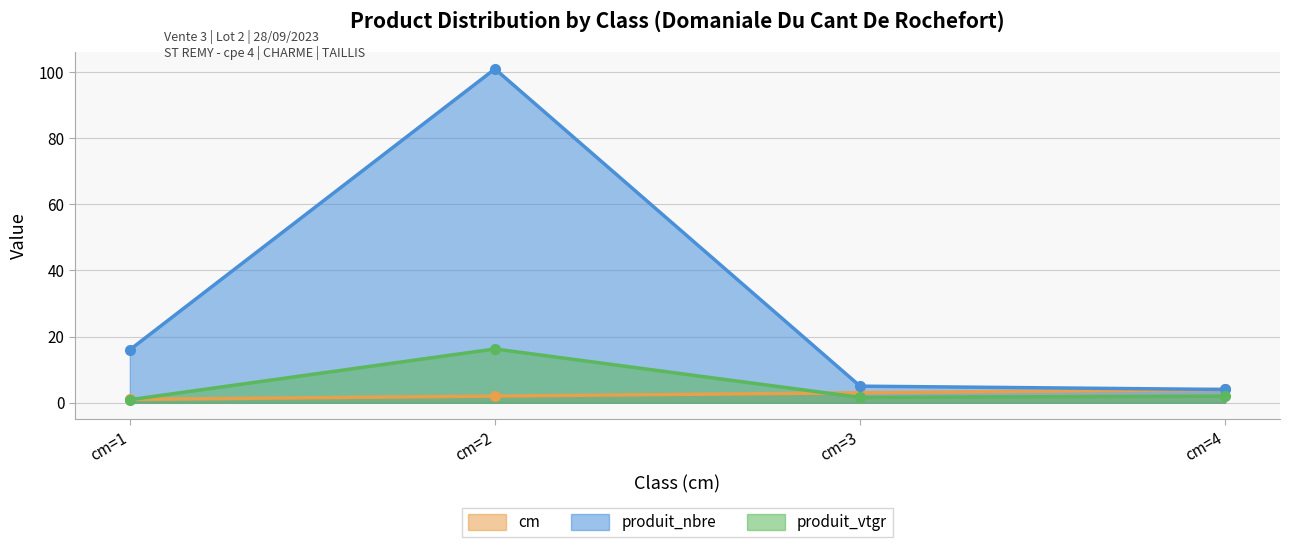

How many lines are shown in the chart?

3